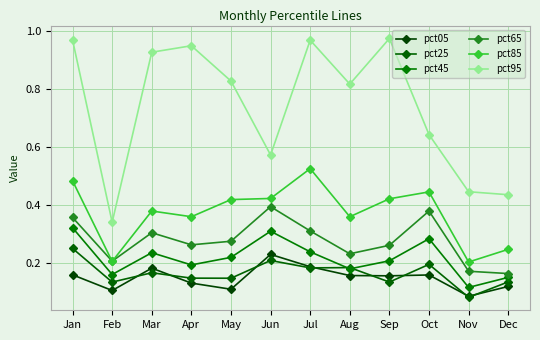

At which label does pct25 reach its minimum?

Nov